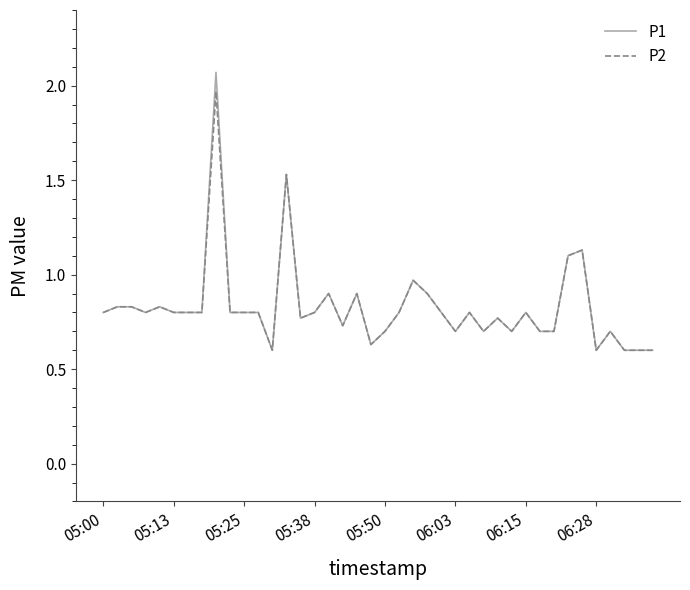

Which series has the largest range (max minus min)?

P1